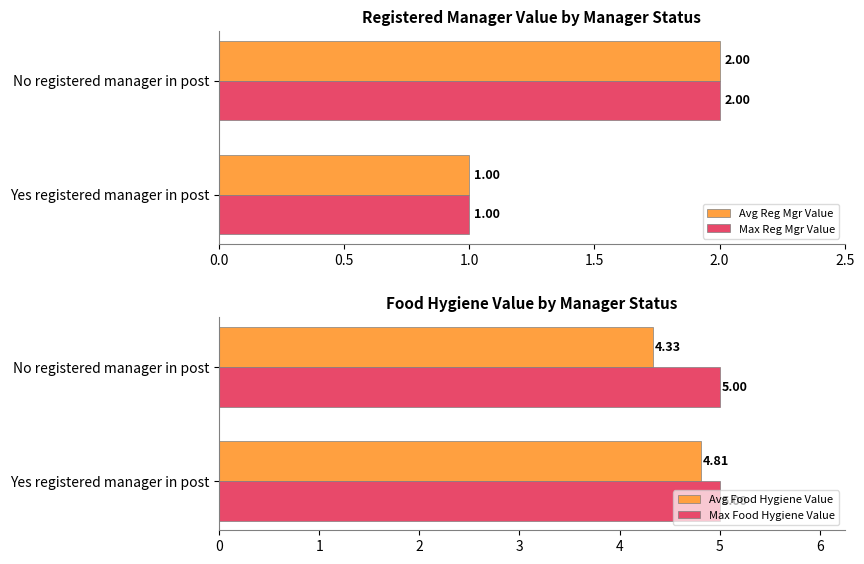

At which label does Max Reg Mgr Value reach its peak?

No registered manager in post